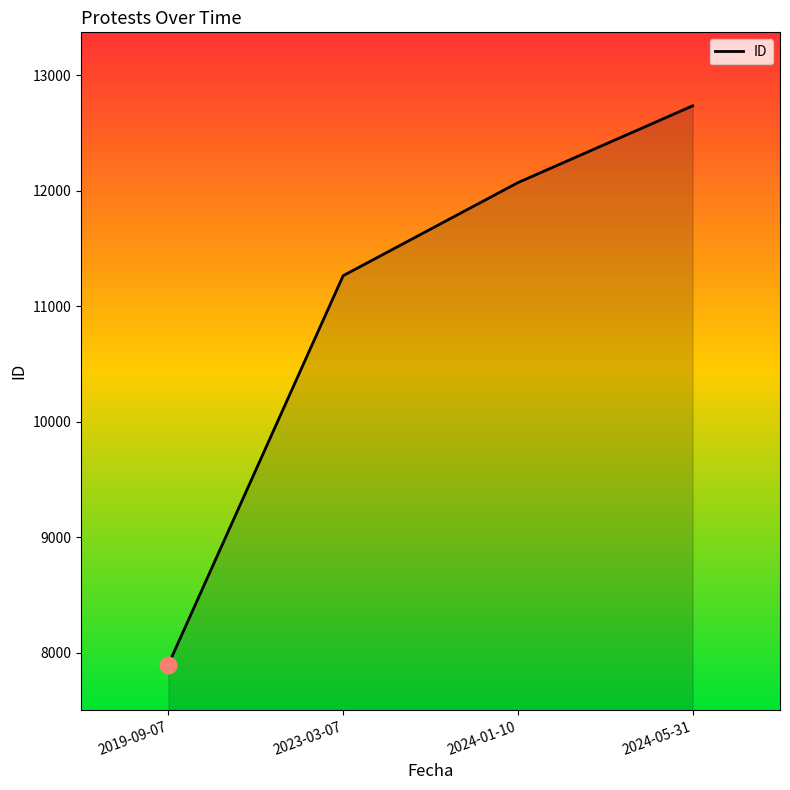

Reading right to left, list all the values displayed in this chart.

12735	12070	11264	7896